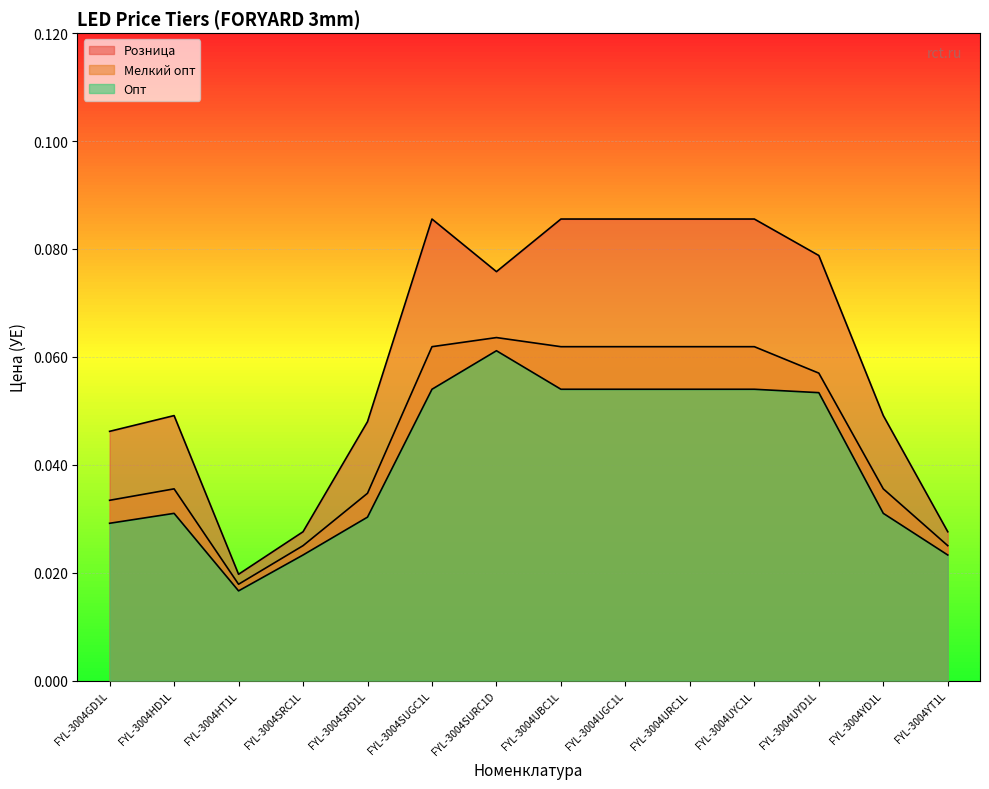

True or false: Опт and Мелкий опт intersect in this chart.

False